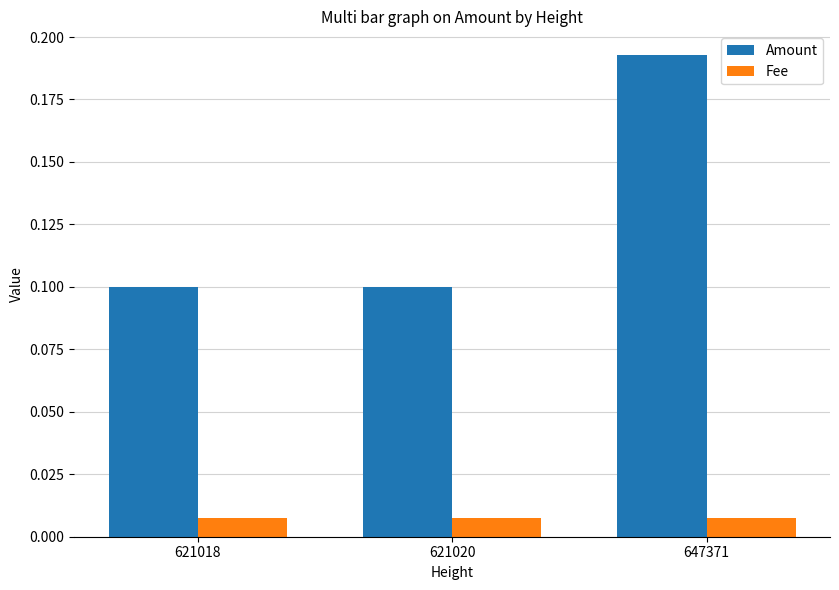

At which category is the sum across all series the highest?

647371